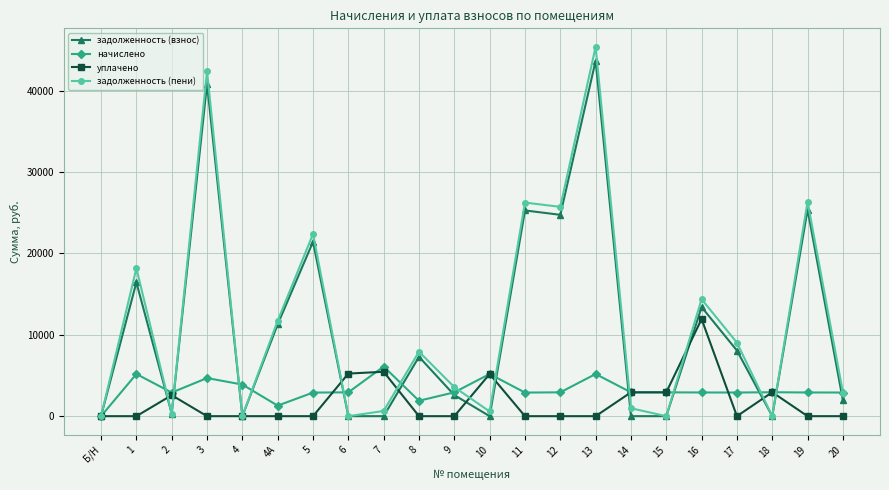

What is the difference between the maximum and minimum values in the уплачено series?

11938.9